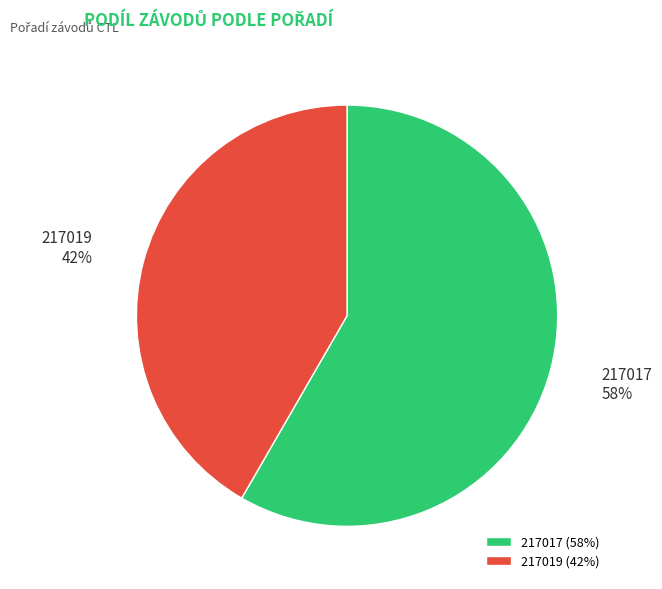

Rank the categories by value from highest to lowest.

217017, 217019